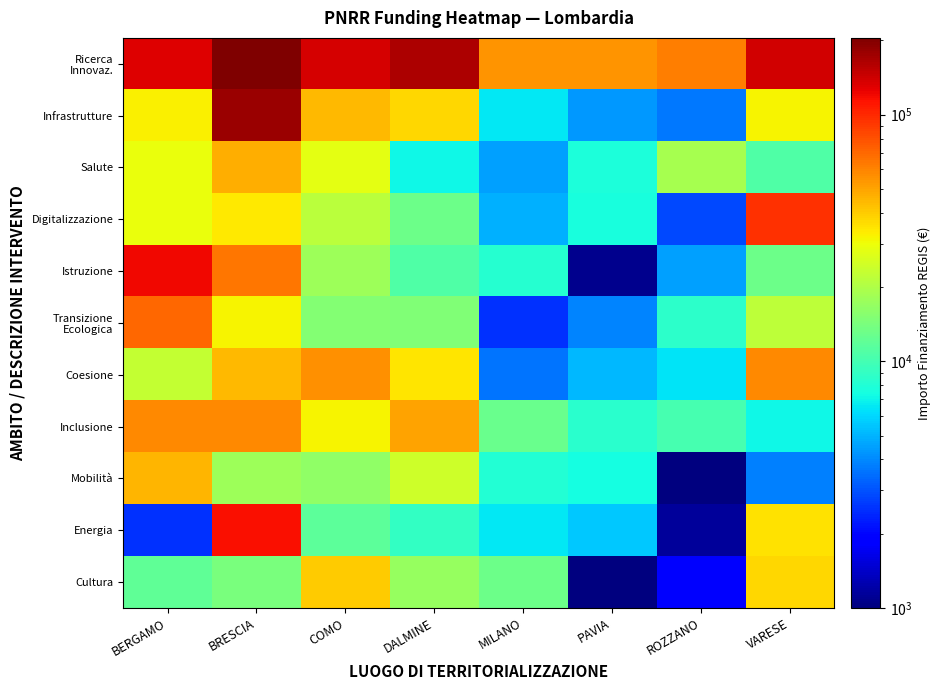

At which category does the chart reach its minimum across all series?

PAVIA